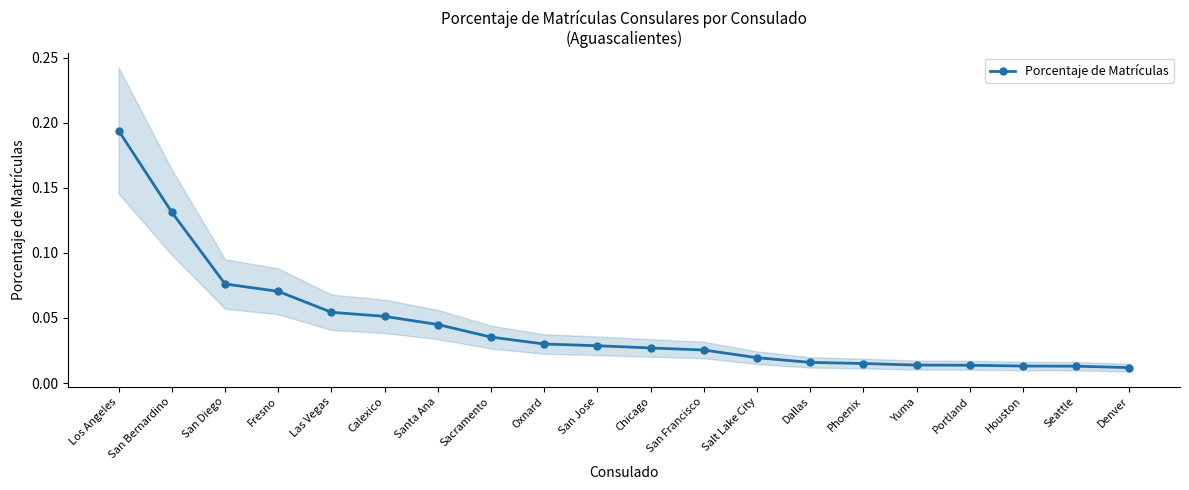

What is the difference between the second highest and second lowest values?

0.1